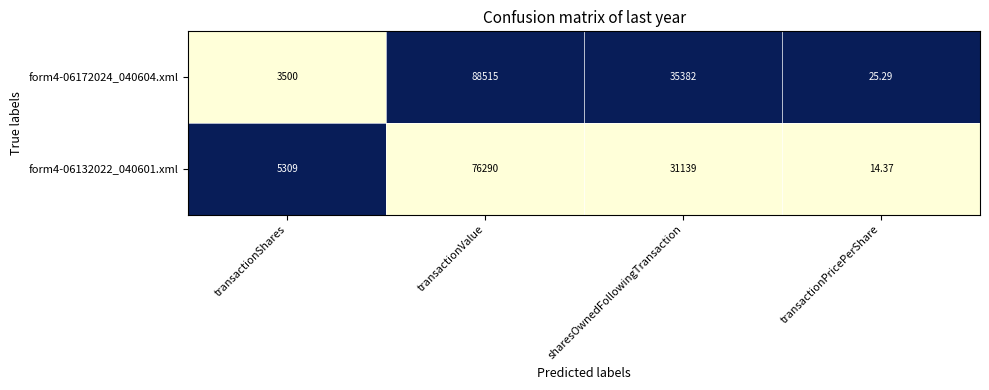

At which label does form4-06172024_040604.xml first exceed 35382?

transactionValue